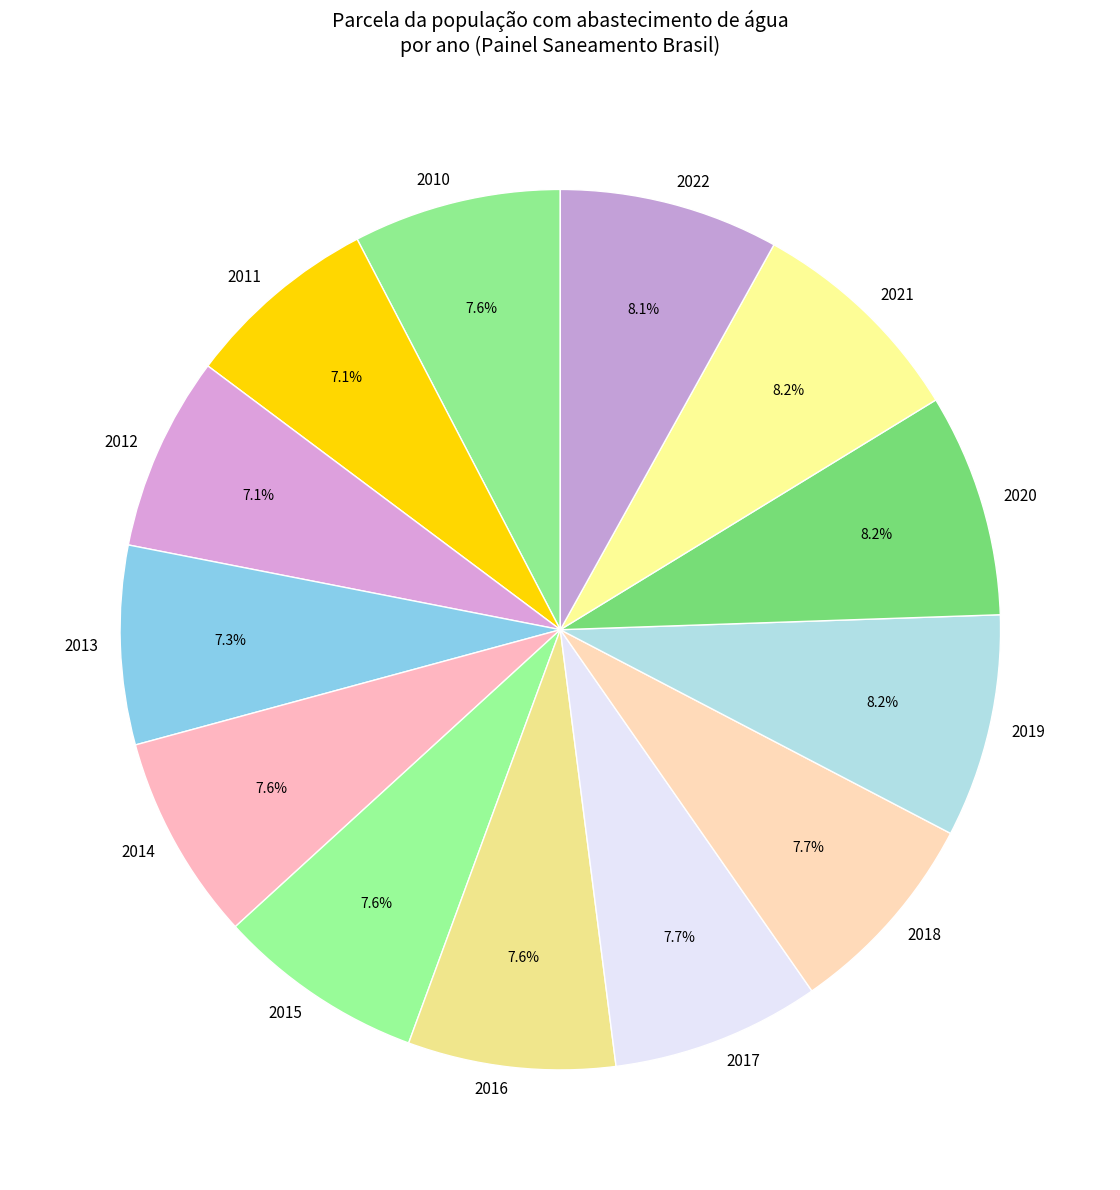

To the nearest percent, what is the combined percentage of 2016 and 2018?

15%